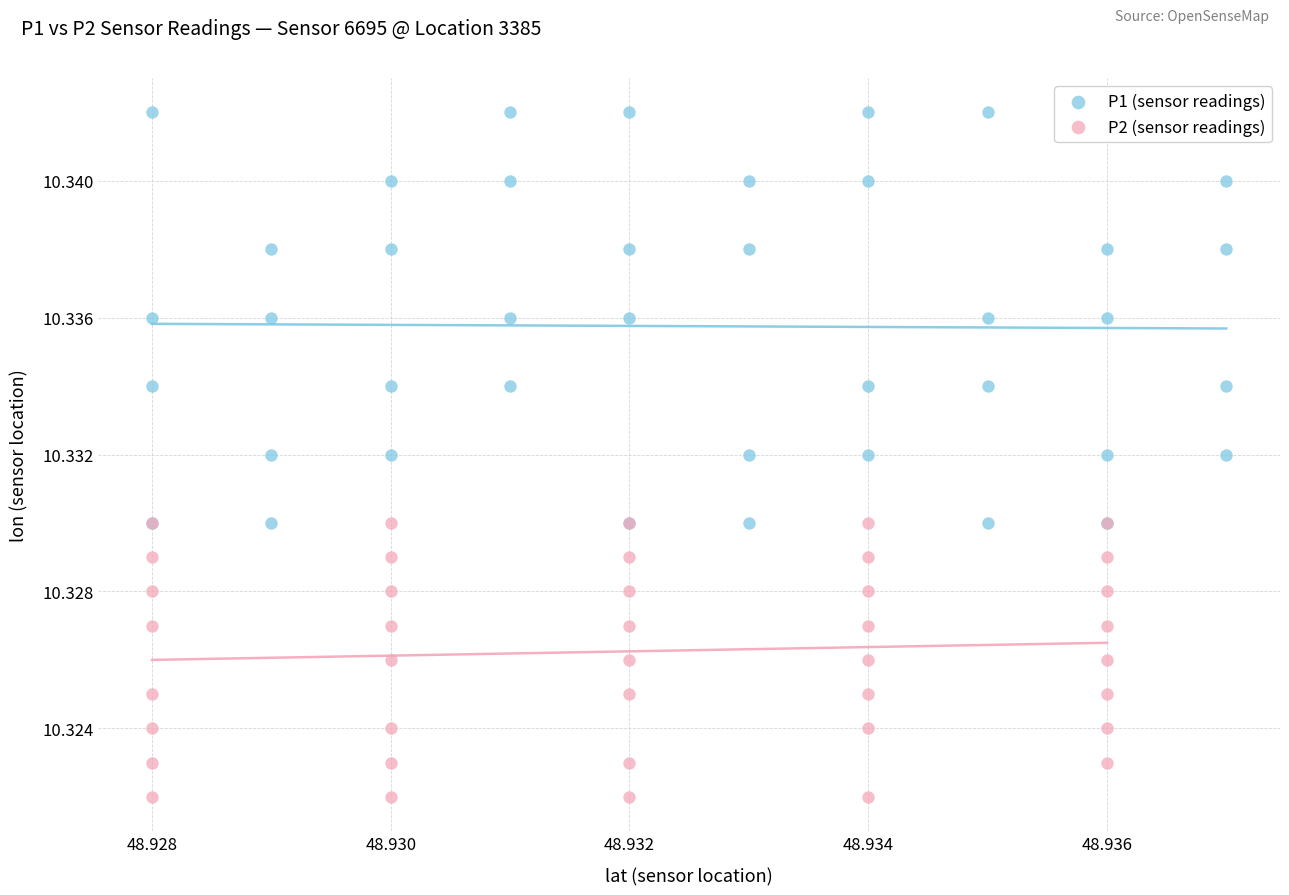

What are all the series names shown in the legend?

P1 (sensor readings), P2 (sensor readings)